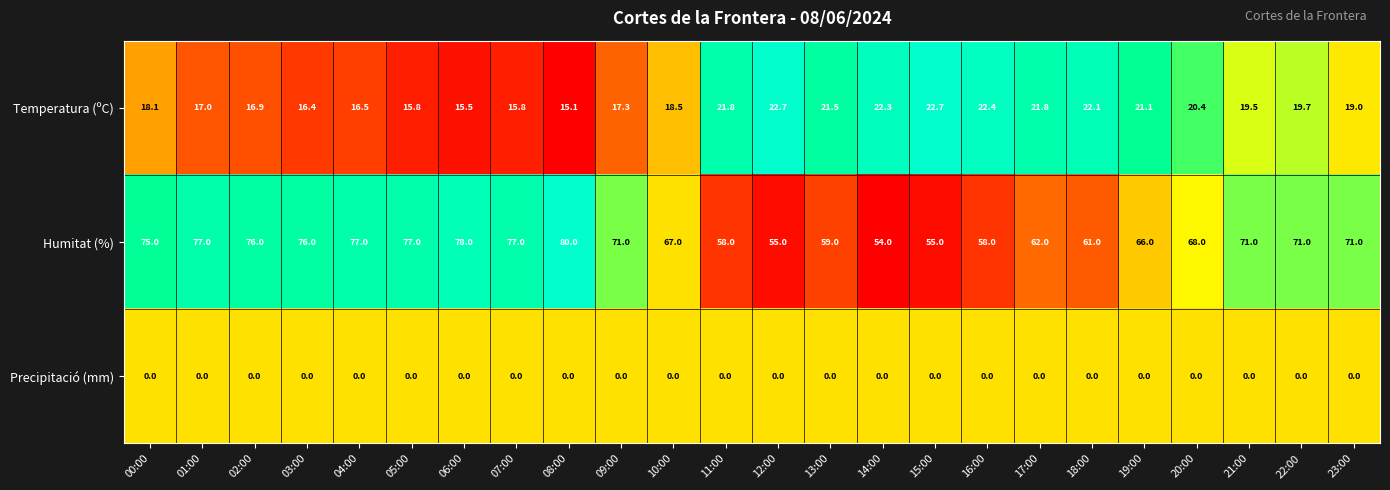

Rank the series by their average value, from lowest to highest.

Precipitació (mm), Temperatura (ºC), Humitat (%)